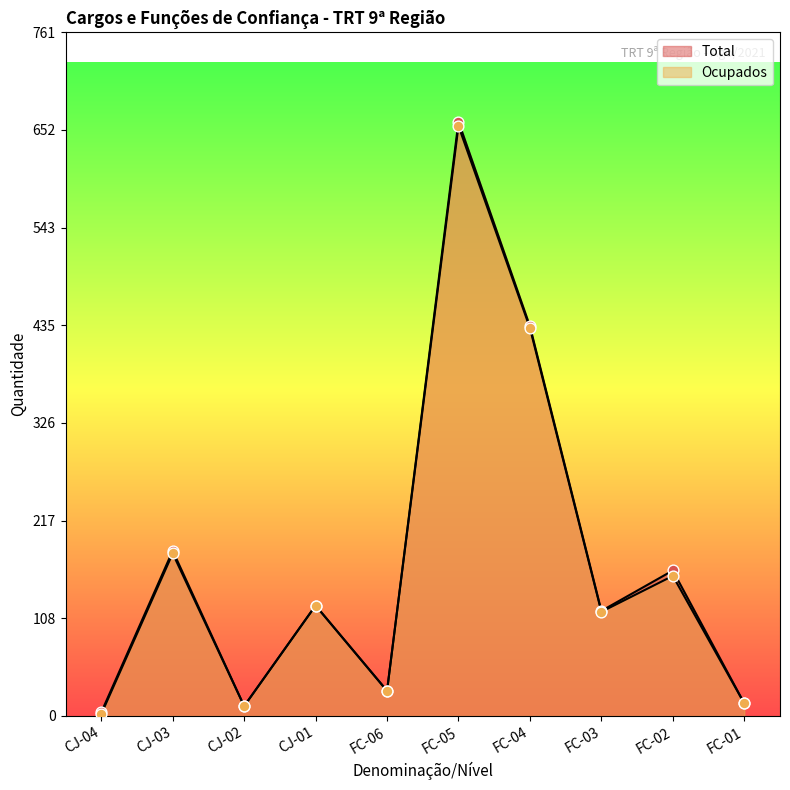

Which series reaches the maximum Y coordinate?

Total